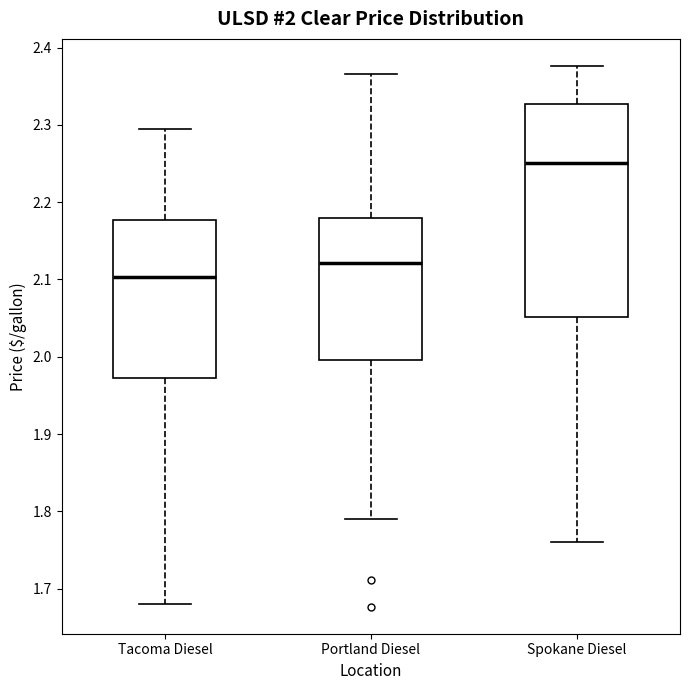

Which box is the tallest, from its lower edge to its upper edge?

Spokane Diesel